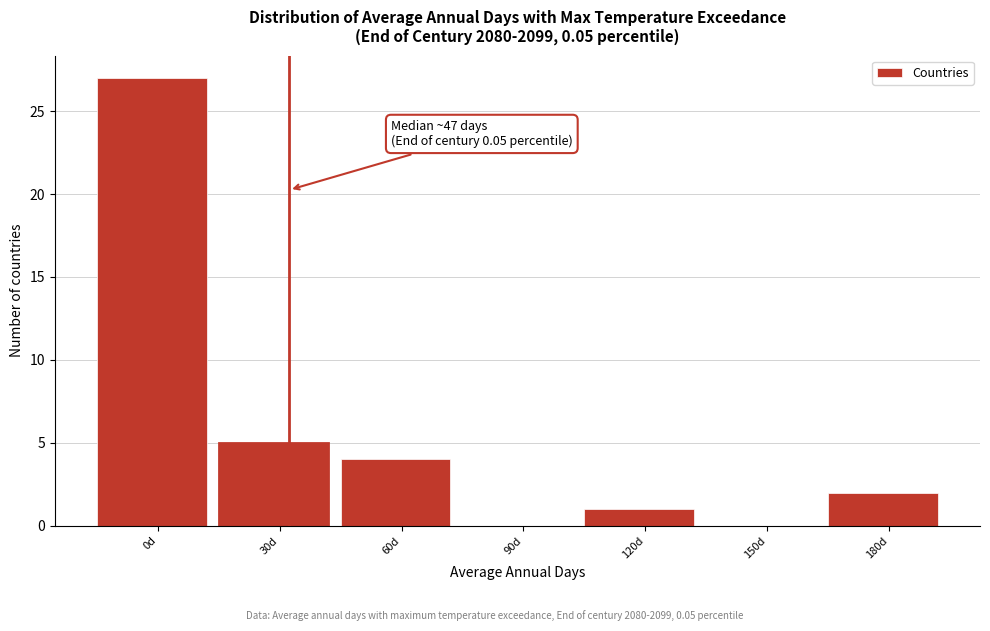

Reading left to right, what are all the values shown in this chart?

0d=27	30d=5	60d=4	90d=0	120d=1	150d=0	180d=2